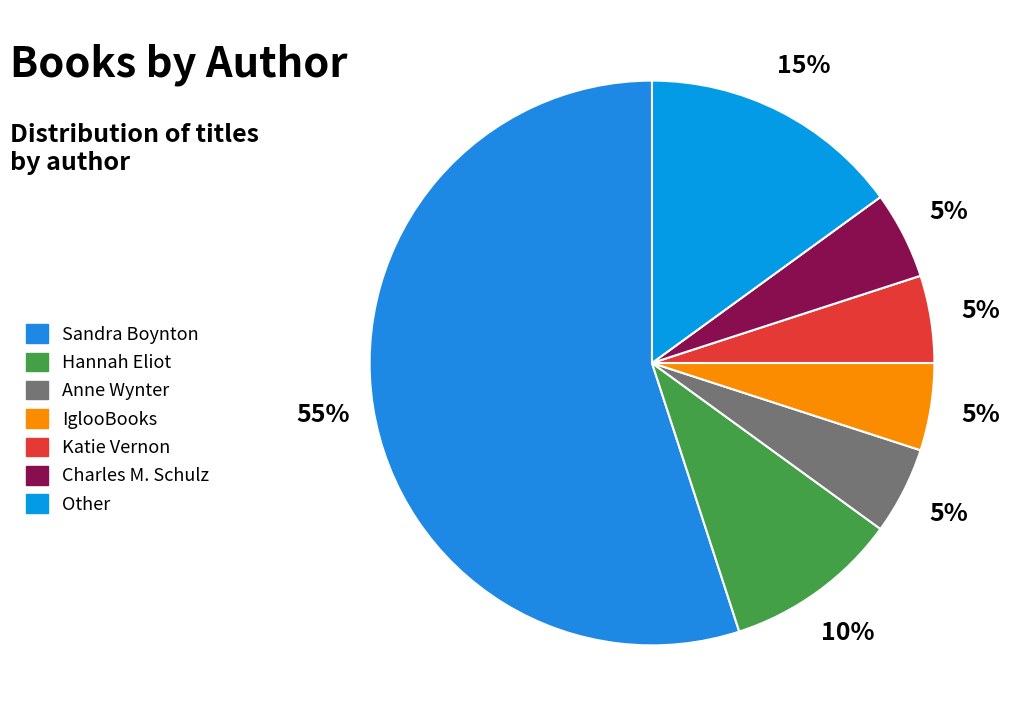

To the nearest percent, what percentage of the pie is Anne Wynter?

5%